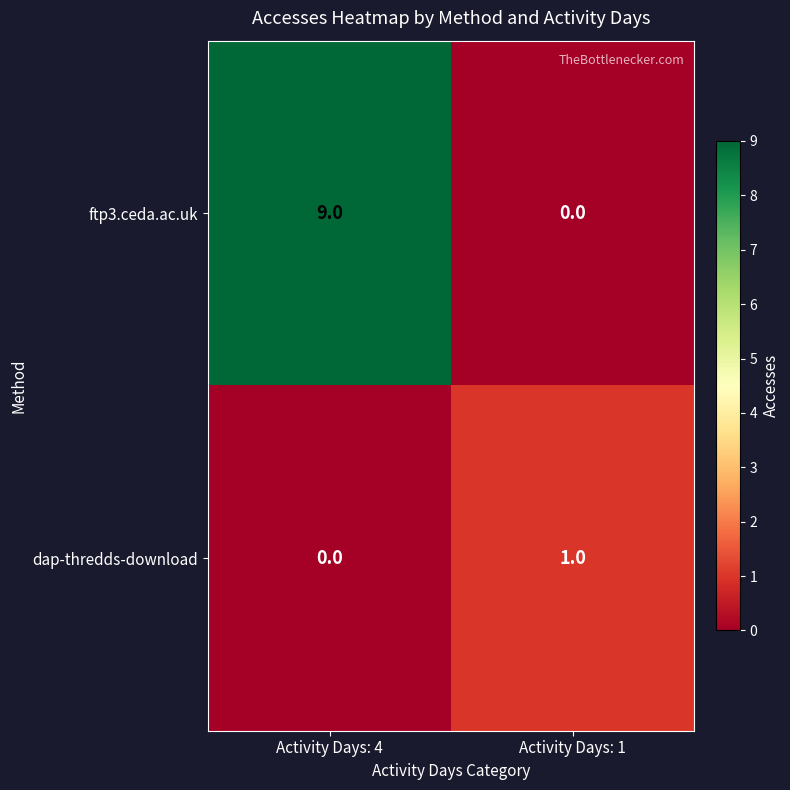

At which label does ftp3.ceda.ac.uk reach its minimum?

Activity Days: 1